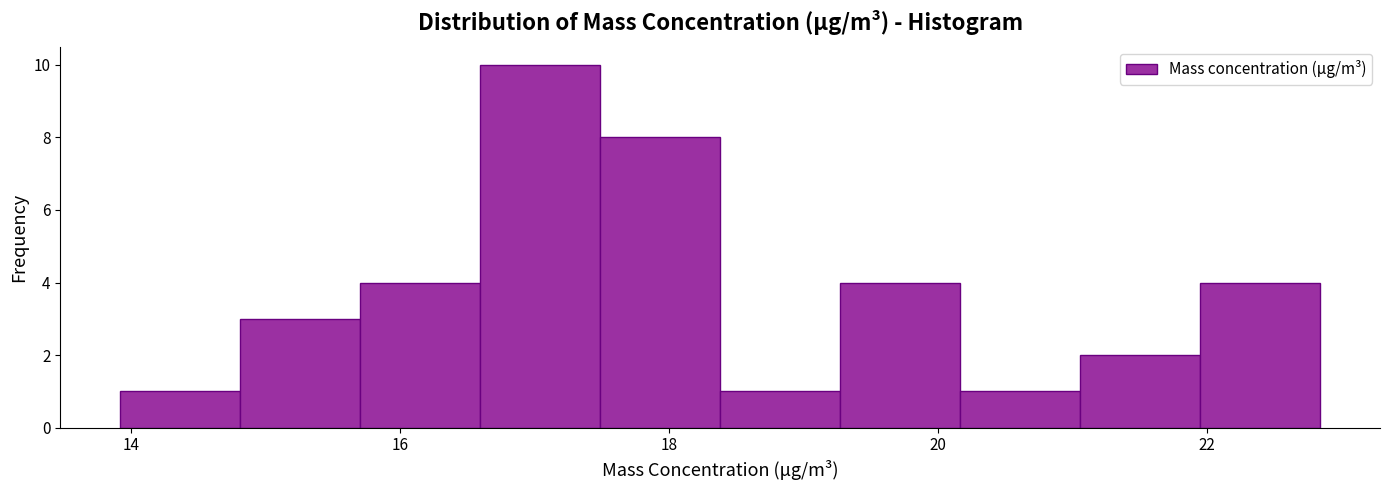

Reading left to right, transcribe this chart: for each bar, give the range it covers on the x-axis and its height. Neither the bar edges nor the heights are printed on the chart, so give them approximately, as read against the axes.

14.0 to 14.8: 1
14.8 to 15.8: 3
15.8 to 16.6: 4
16.6 to 17.4: 10
17.4 to 18.4: 8
18.4 to 19.2: 1
19.2 to 20.2: 4
20.2 to 21.0: 1
21.0 to 22.0: 2
22.0 to 22.8: 4